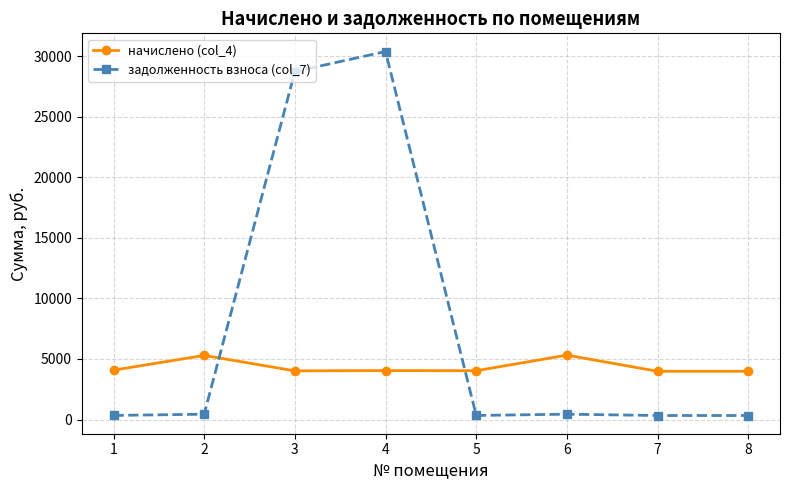

At how many categories does at least one series exceed 12770?

2